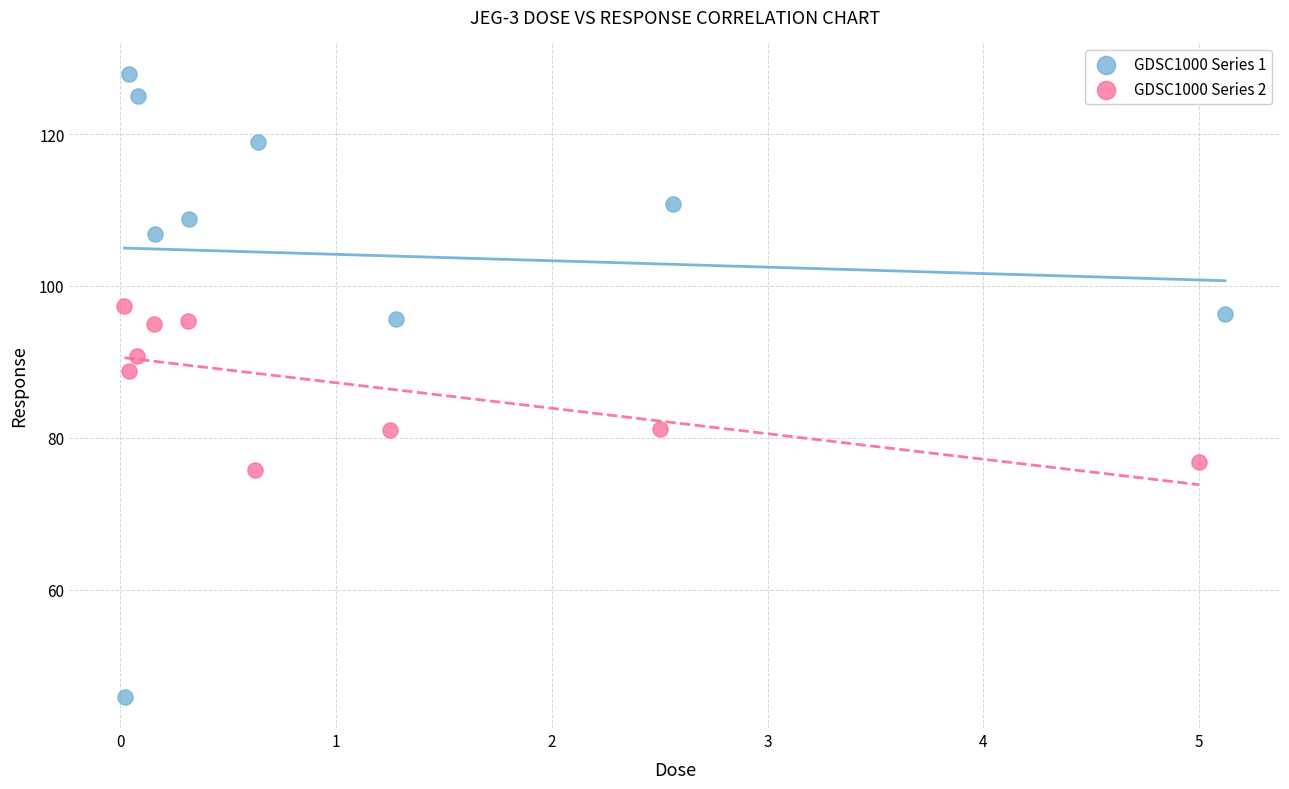

Which series reaches the maximum Y coordinate?

GDSC1000 Series 1